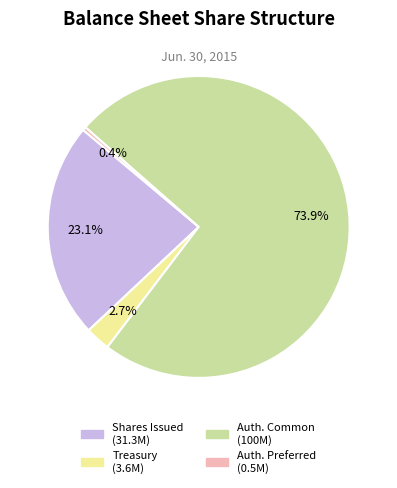

Does any single category account for the majority?

Yes